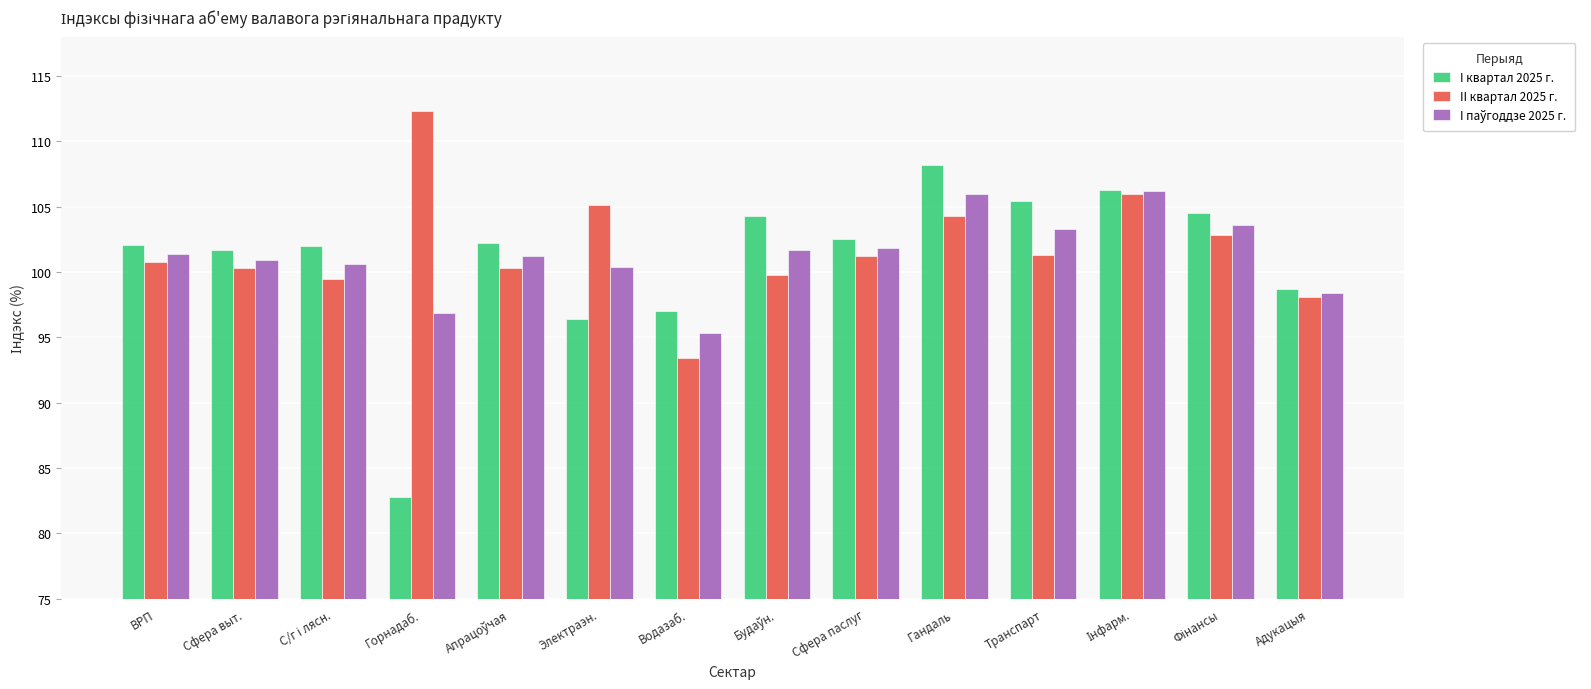

What is the difference between the maximum and minimum values in the II квартал 2025 г. series?

18.9